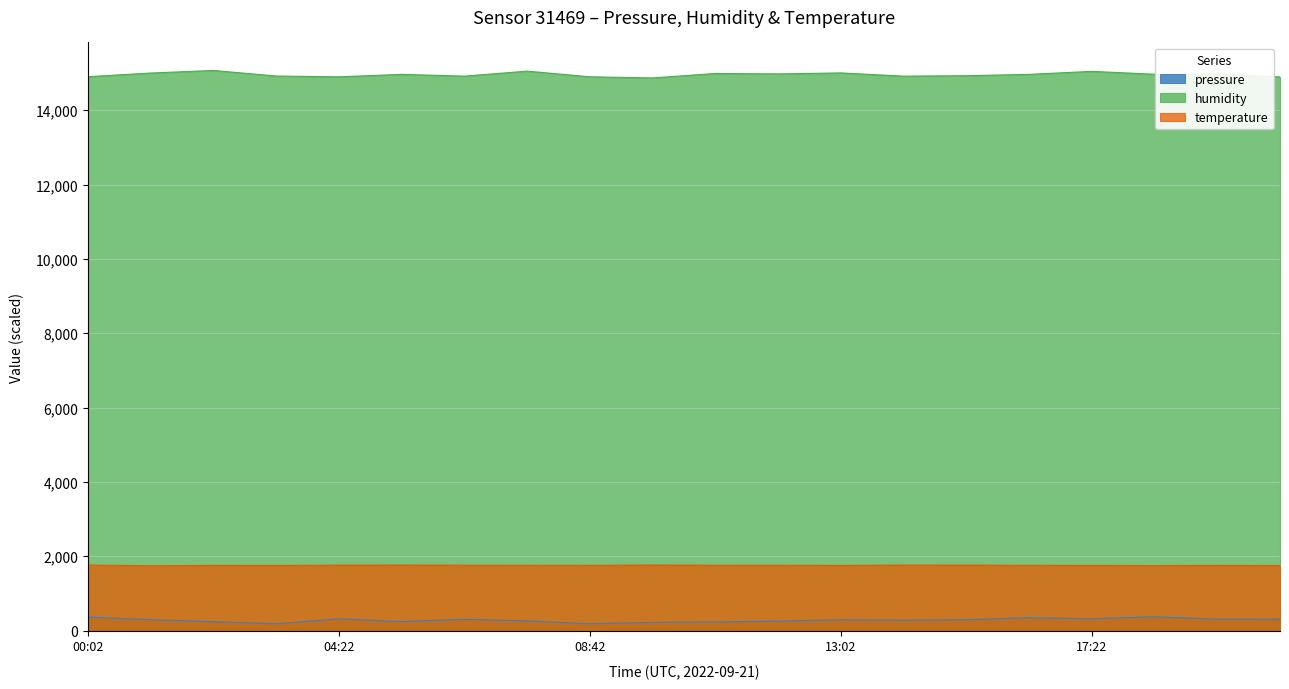

What is the label of the 6th point from the right?

15:12